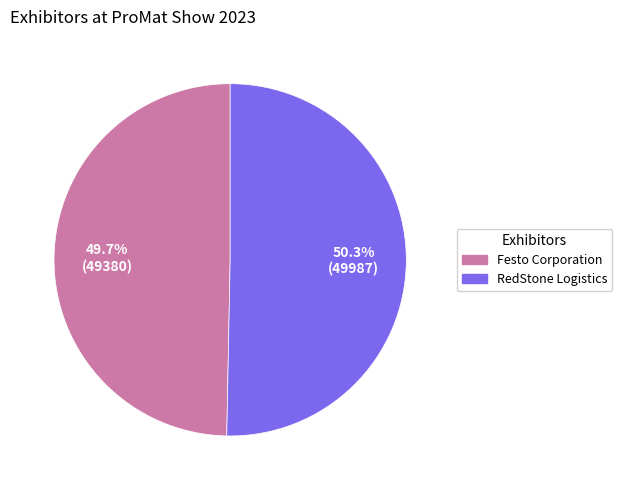

Which has a higher value, Festo Corporation or RedStone Logistics?

RedStone Logistics